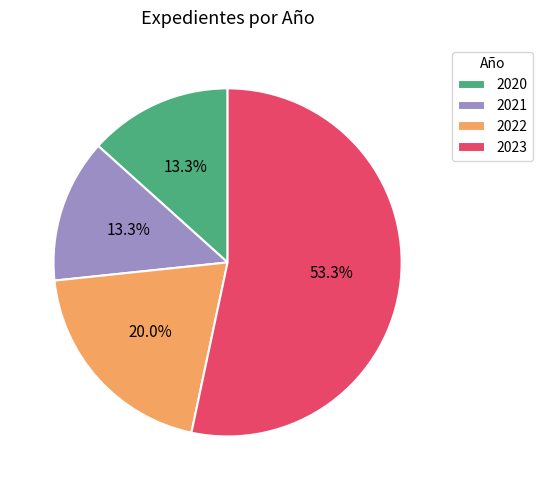

What is the majority slice?

2023